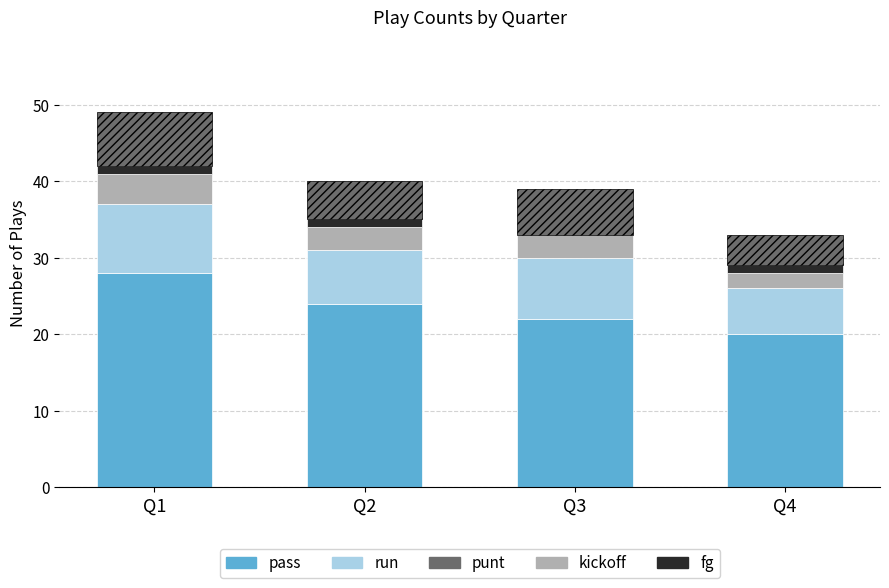

At which category is the sum across all series the highest?

Q1